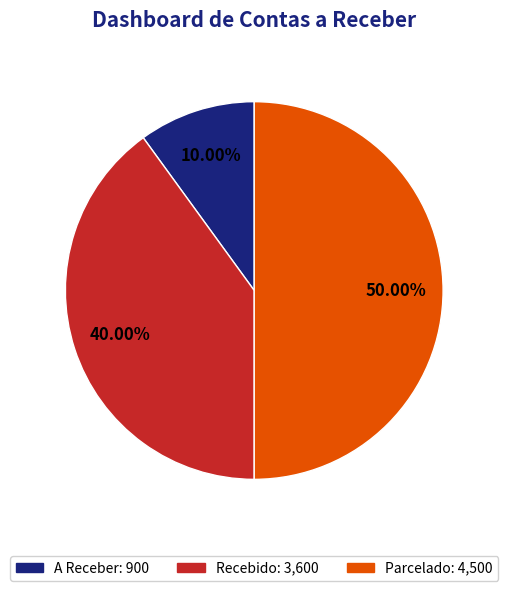

To the nearest percent, what percentage of the pie is Recebido?

40%